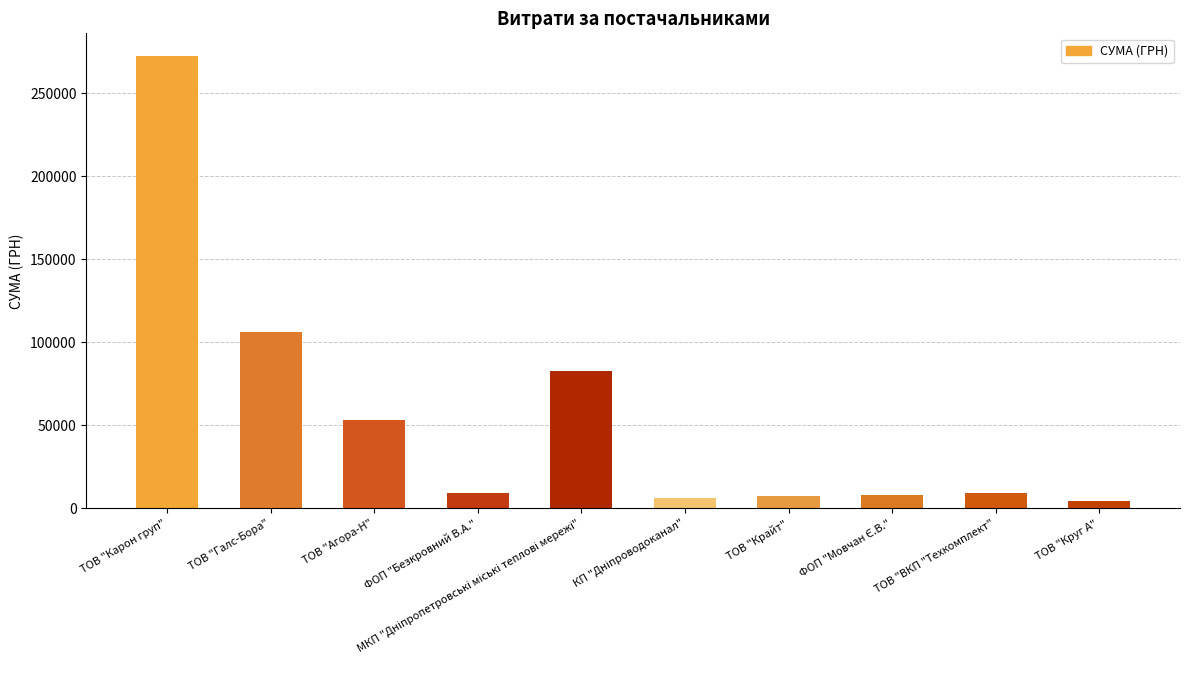

What is the label of the 9th bar from the right?

ТОВ "Галс-Бора"